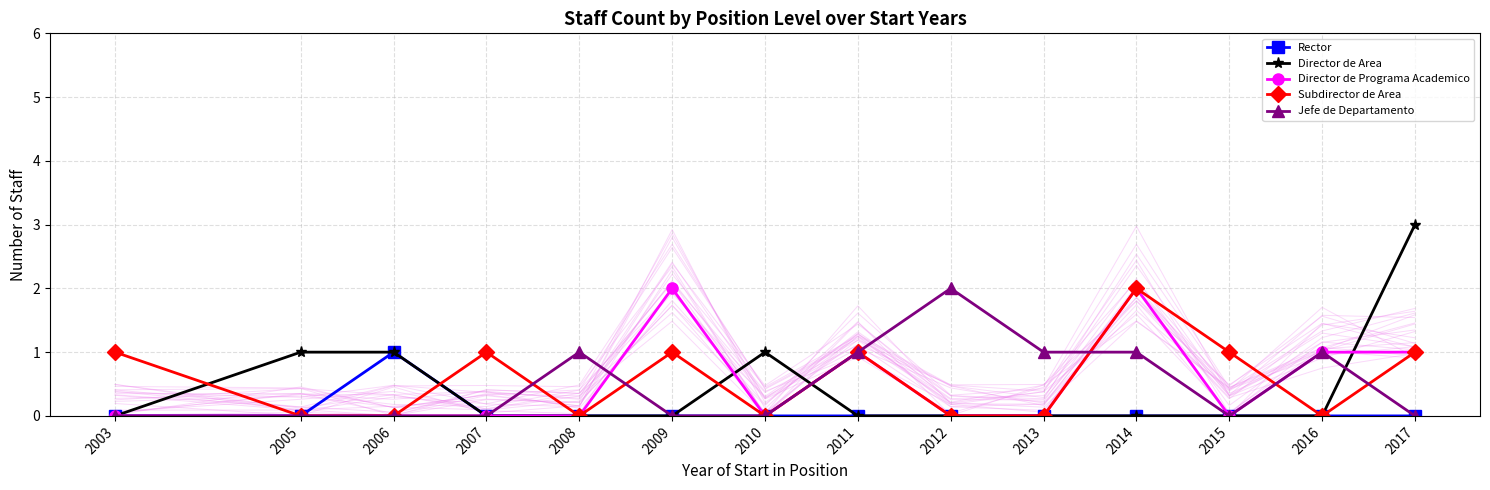

In Director de Programa Academico, how many points are higher than both neighbors (excluding endpoints)?

3